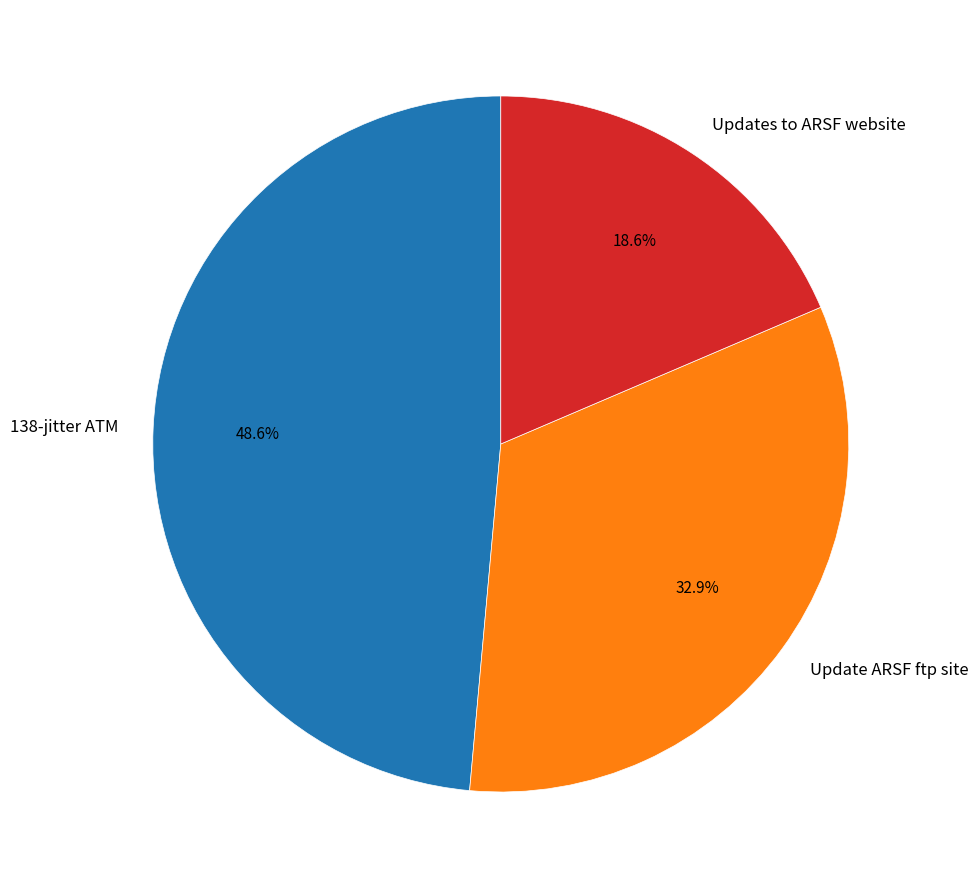

What portion of the pie excludes Updates to ARSF website?

81.4%